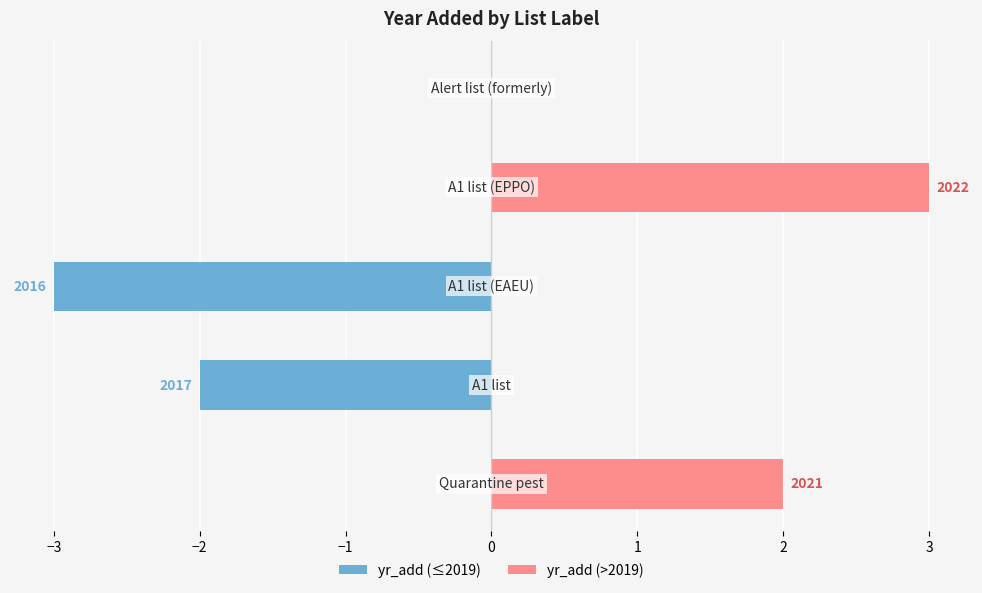

What is the maximum value shown in the chart?

3